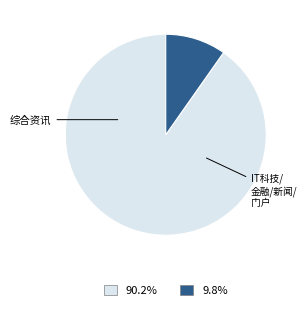

Count the number of slices in the pie.

2